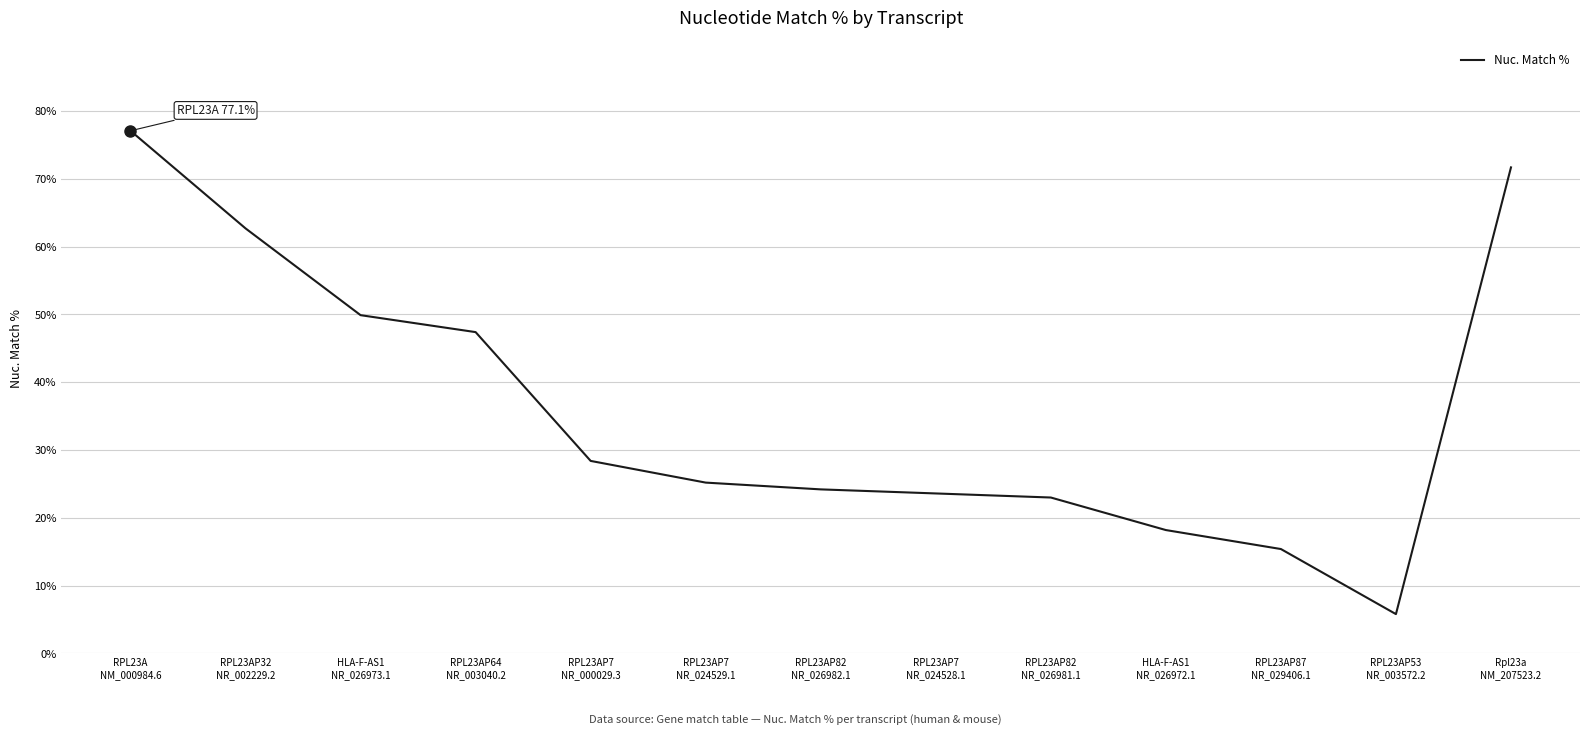

What position from the left is RPL23AP82
NR_026981.1?

9